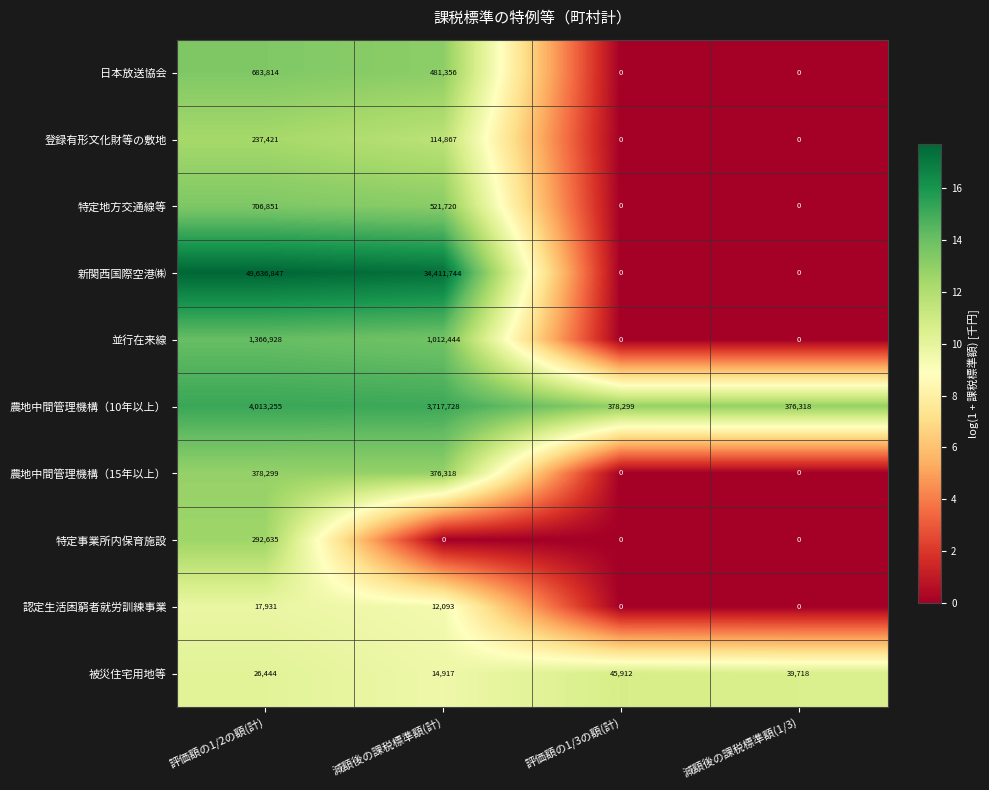

Is it true that 新関西国際空港㈱ equals 54422879 at 減額後の課税標準額(計)?

False